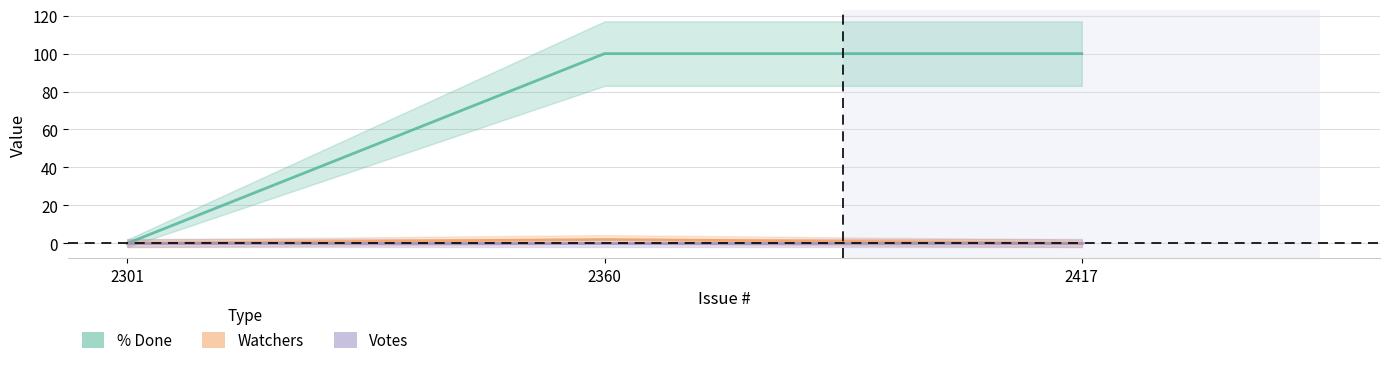

What is the difference between the highest and lowest values at 2360?

98